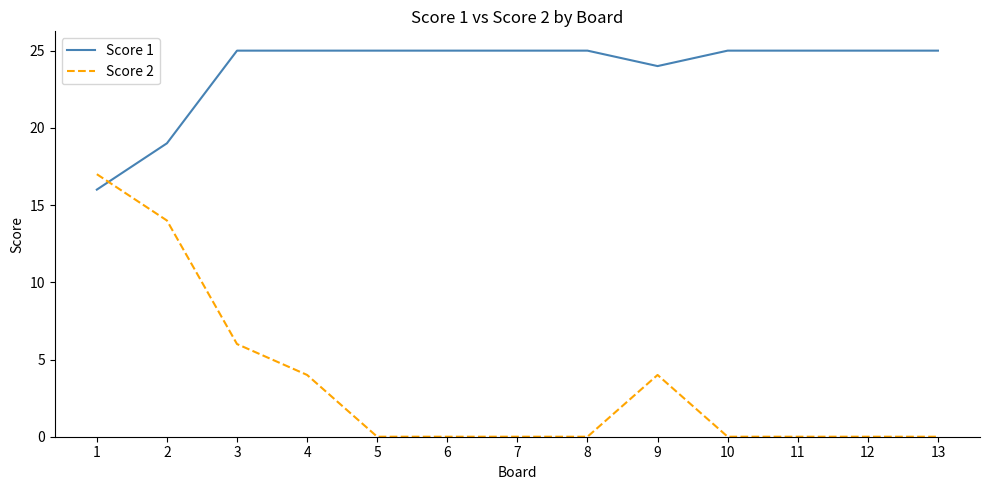

Which series has the widest spread of values?

Score 2